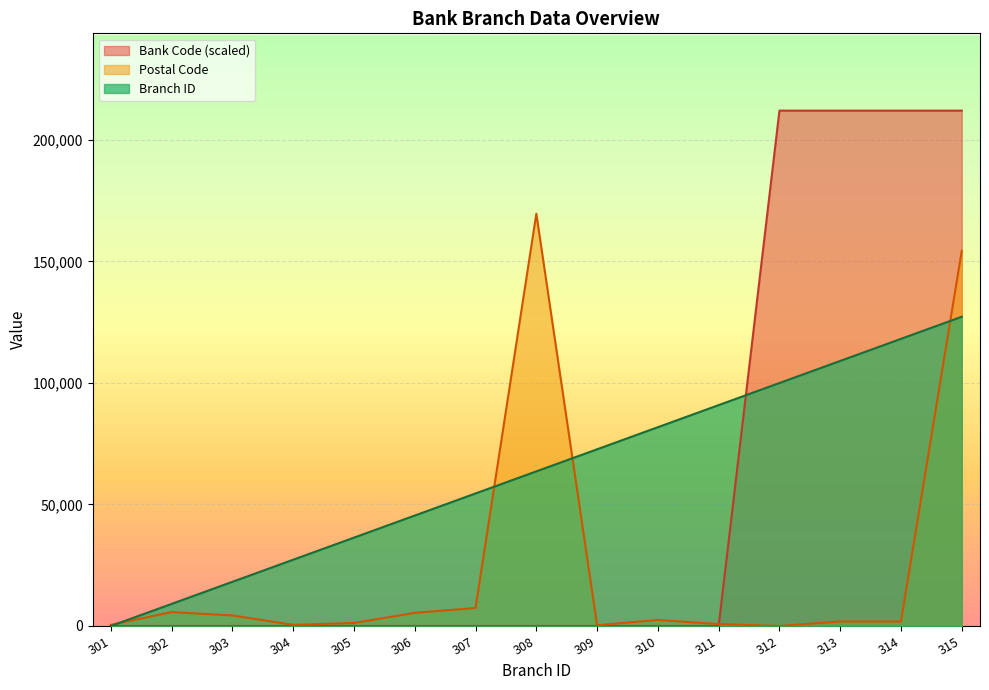

What is the difference between the maximum and minimum values in the Branch ID series?

127200.0